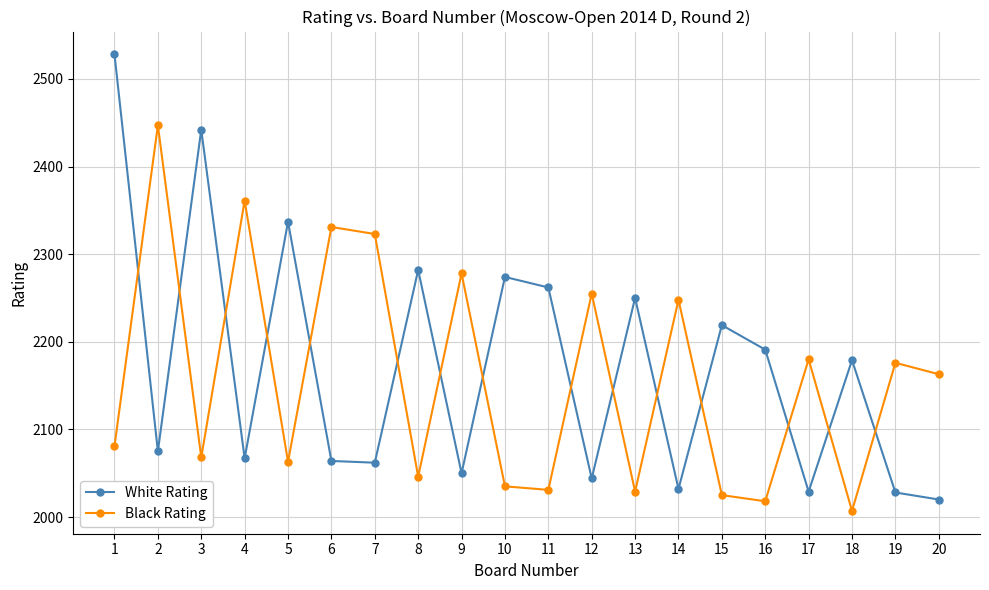

Rank the series by their maximum value, from lowest to highest.

Black Rating, White Rating